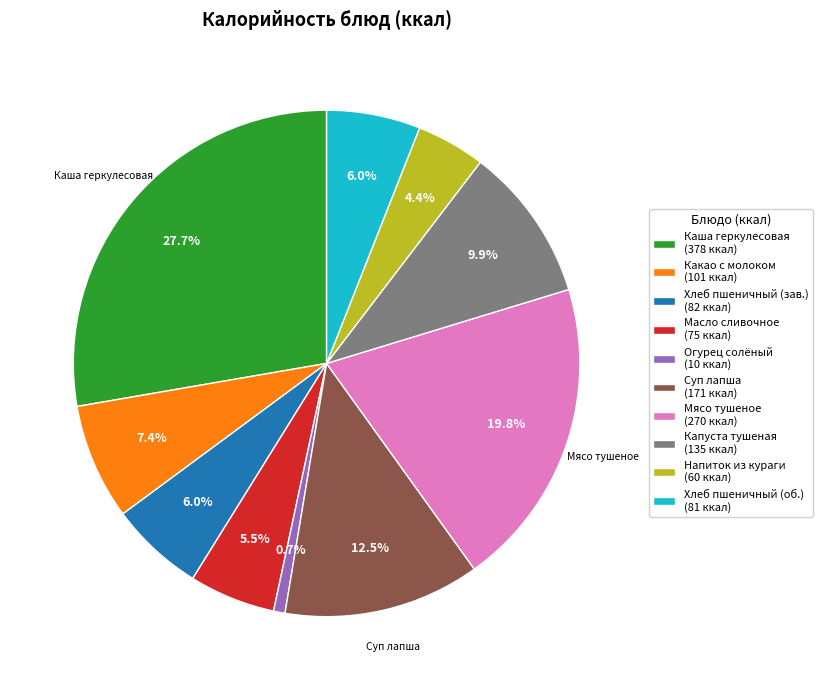

Approximately how many times larger is the value at Суп лапша (171 ккал) compared to Каша геркулесовая (378 ккал)?

0.5